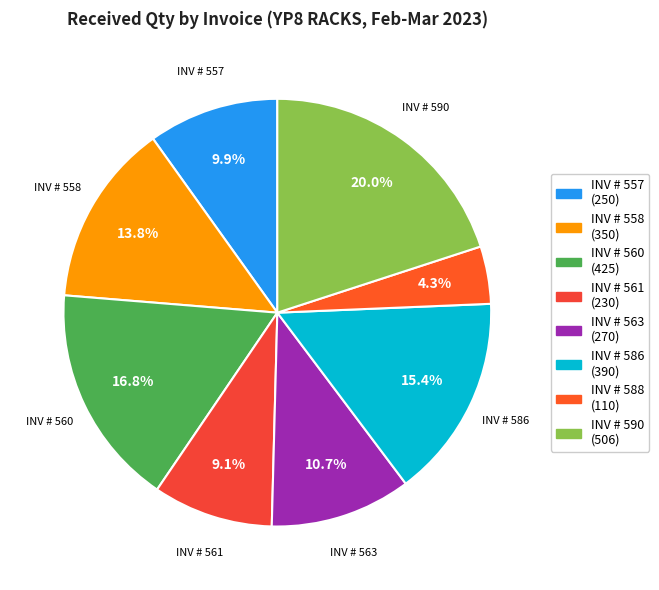

To the nearest percent, what is the difference between the largest and smallest slice percentages?

16%